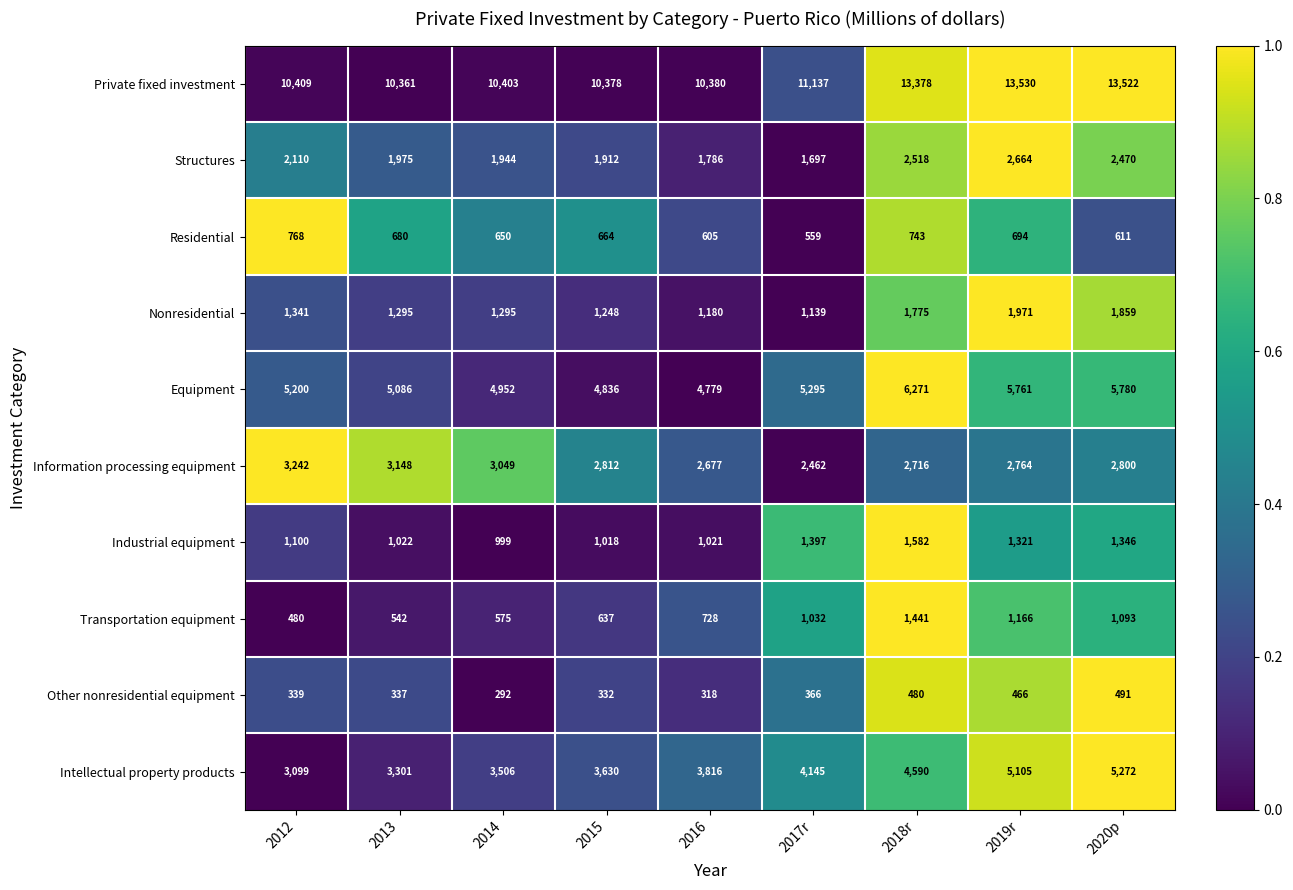

True or false: Nonresidential has a value of 372 at 2016.

False